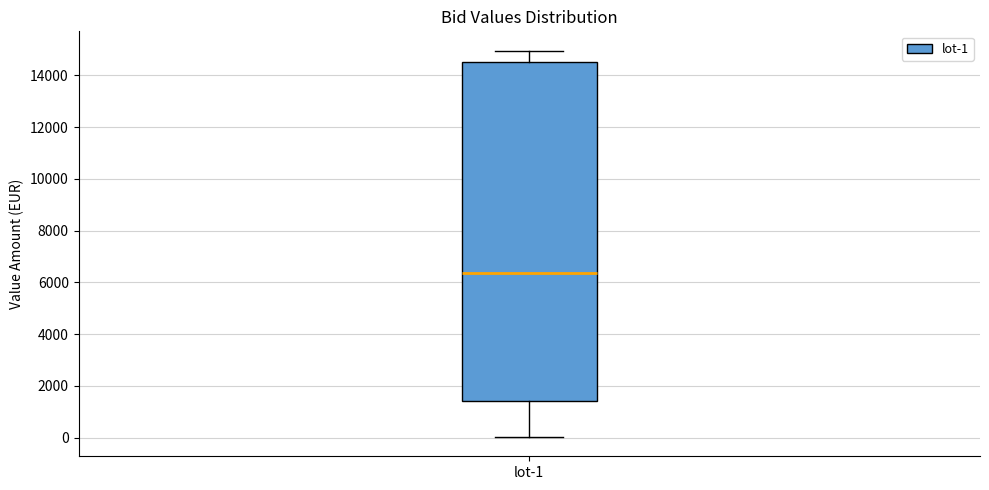

Transcribe this box plot: give where the median line is, the range the box spans, and where the two whiskers end, as read against the y-axis. The values are not printed on the chart, so give them approximately, as read against the axis.

median 6400, box 1400 to 14600, whiskers 0 to 15000